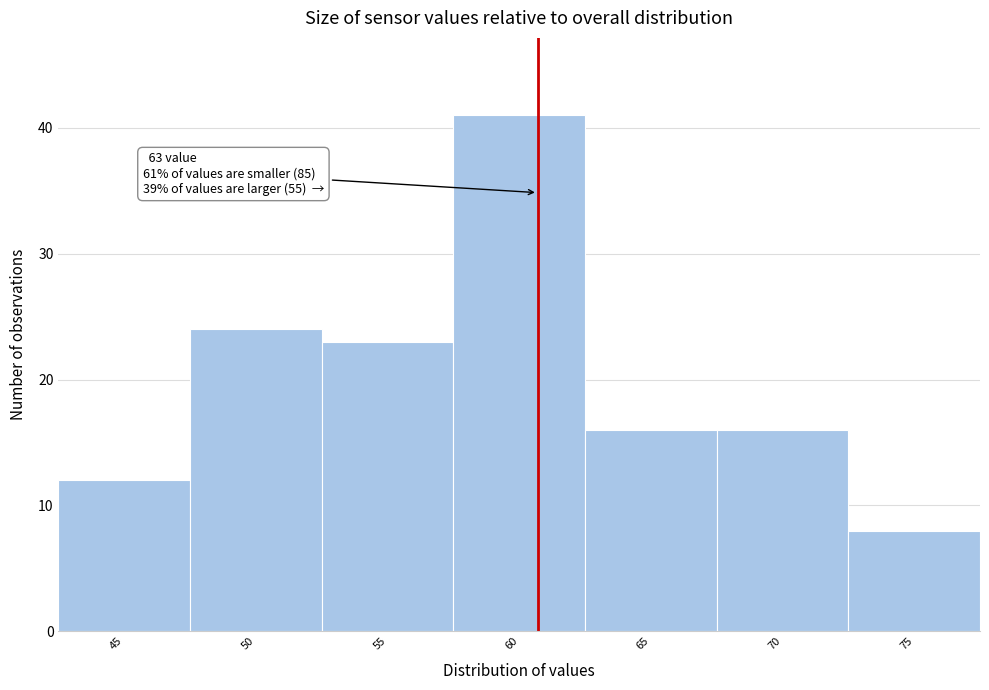

Reading right to left, what are all the values shown in this chart?

75=8	70=16	65=16	60=41	55=23	50=24	45=12